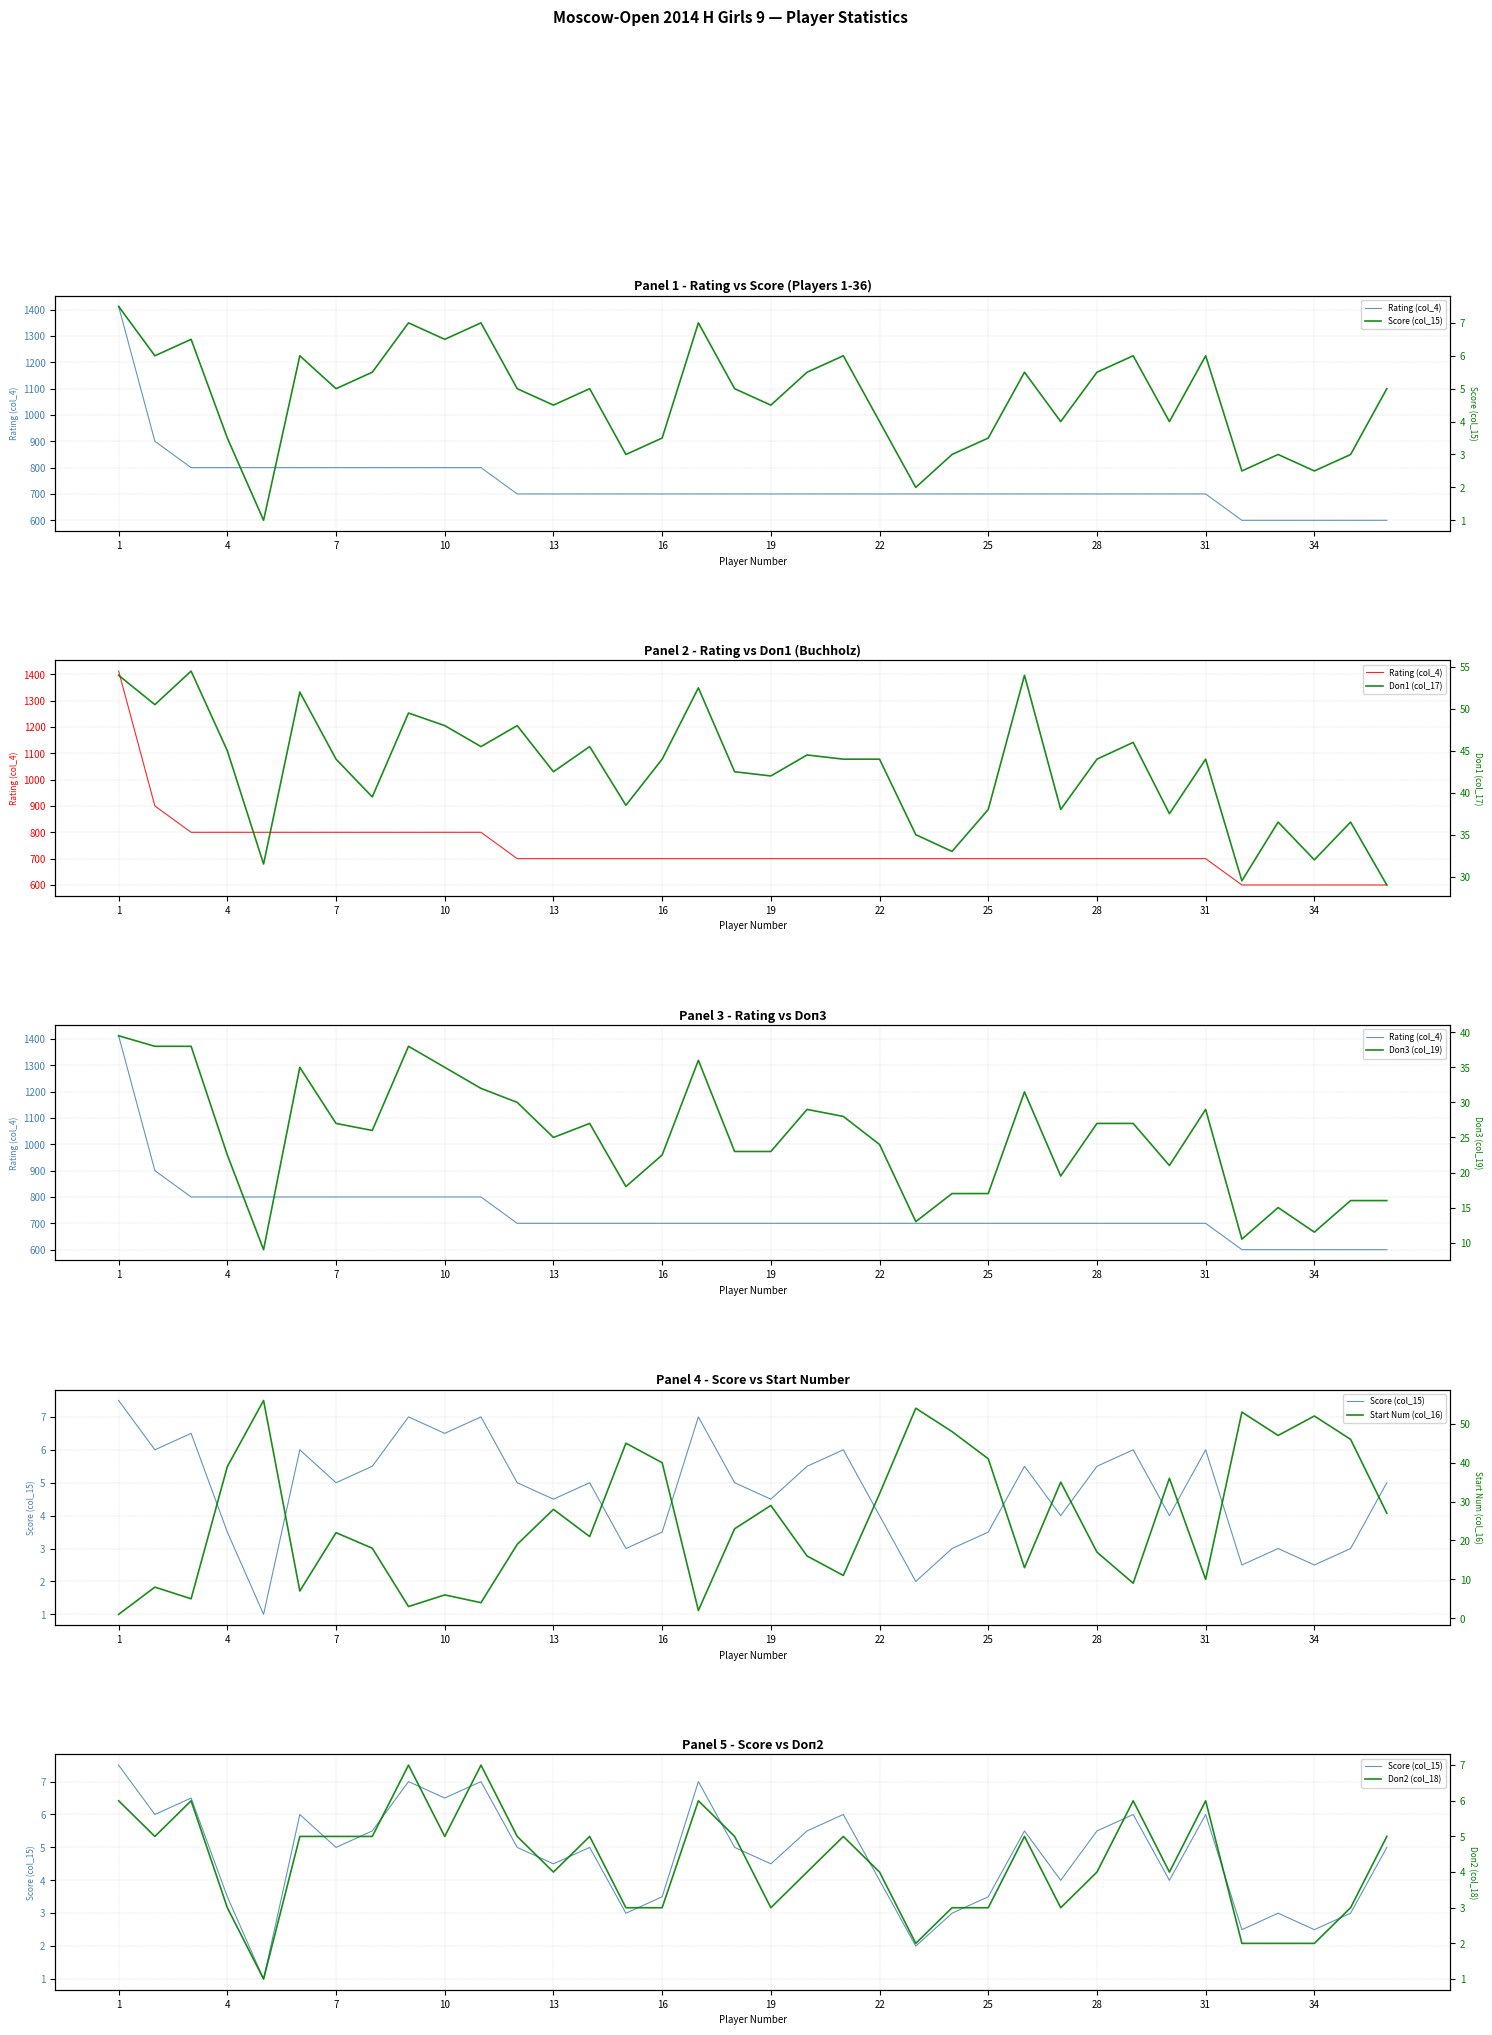

Between 1 and 25, which series saw the biggest shift?

Rating (col_4)